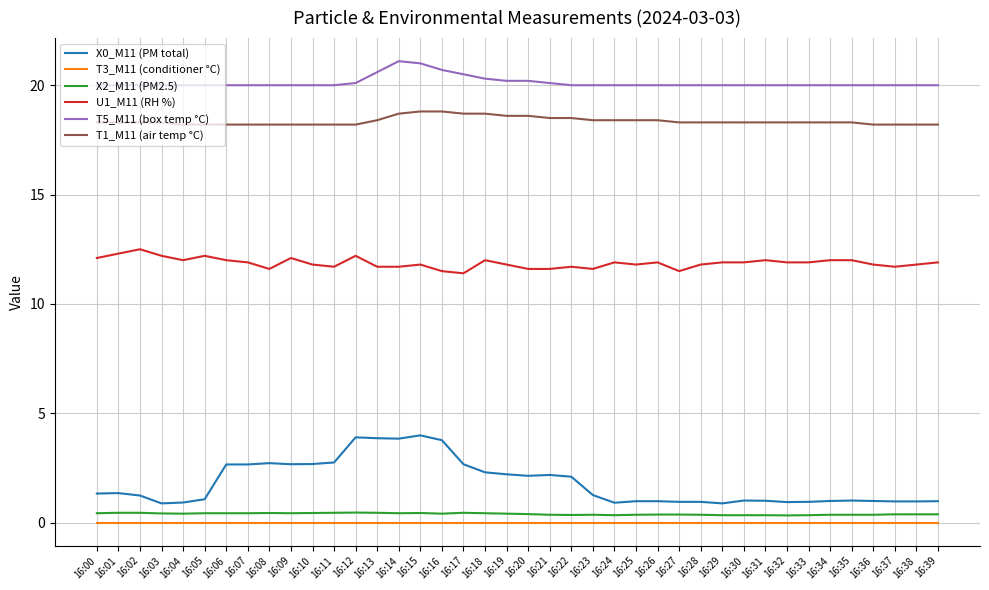

Does the chart have visible grid lines?

Yes